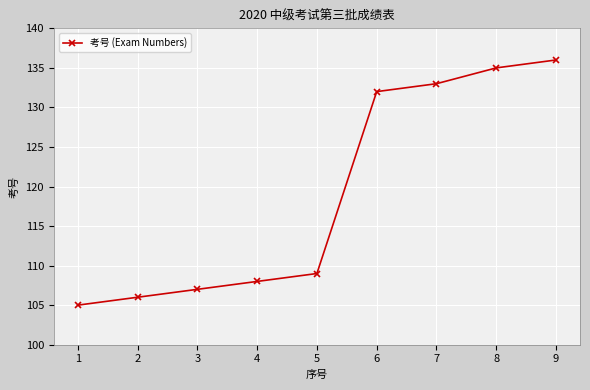

True or false: there are more than 1 points higher than both neighbors.

False